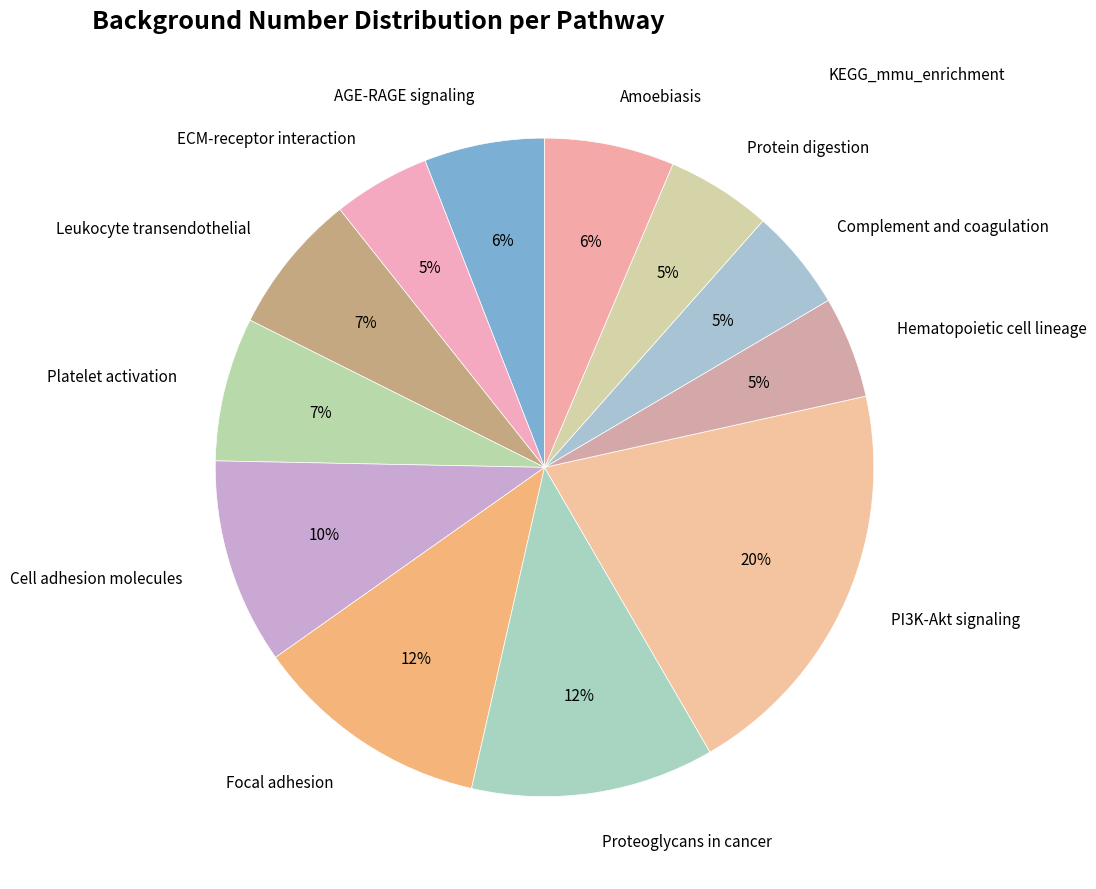

Which category has the biggest portion of the pie?

PI3K-Akt signaling